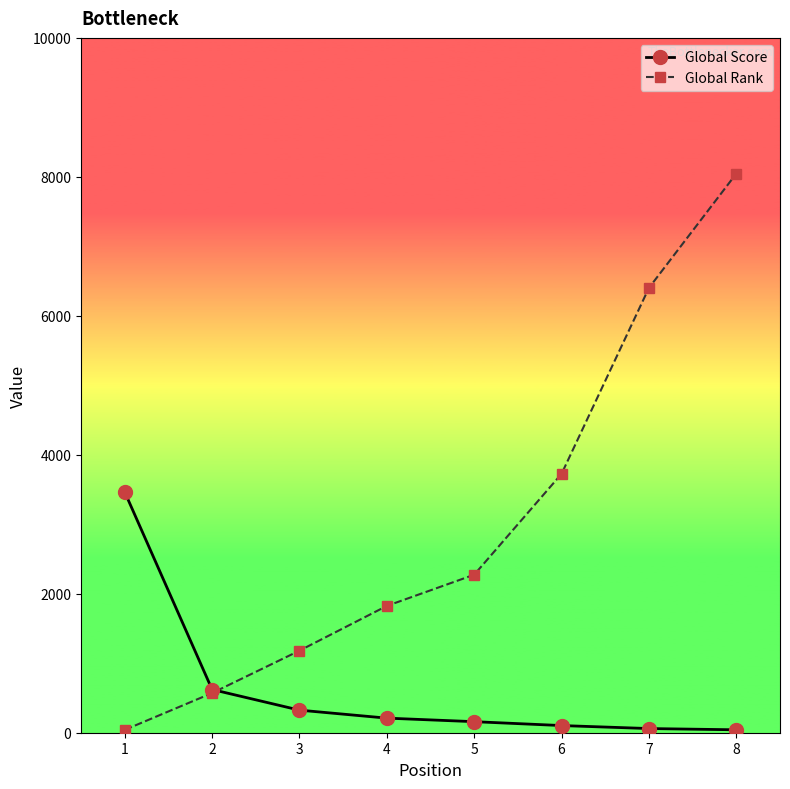

The value of Global Rank at 3 is 1181. True or false?

True